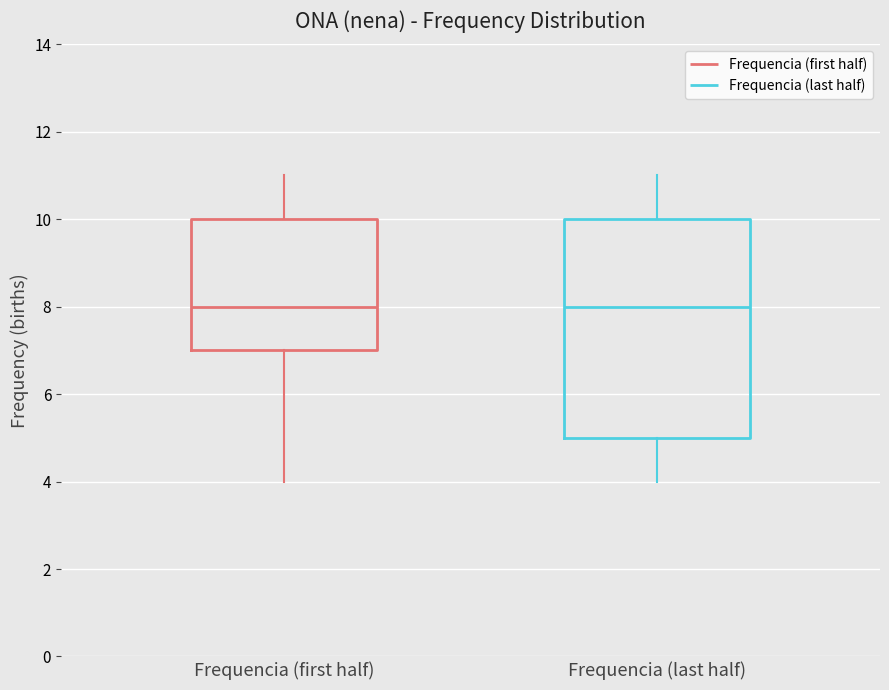

Where does the upper whisker of the box for Frequencia (first half) end on the y-axis? The values are not printed on the chart, so give them approximately, as read against the axis.

11